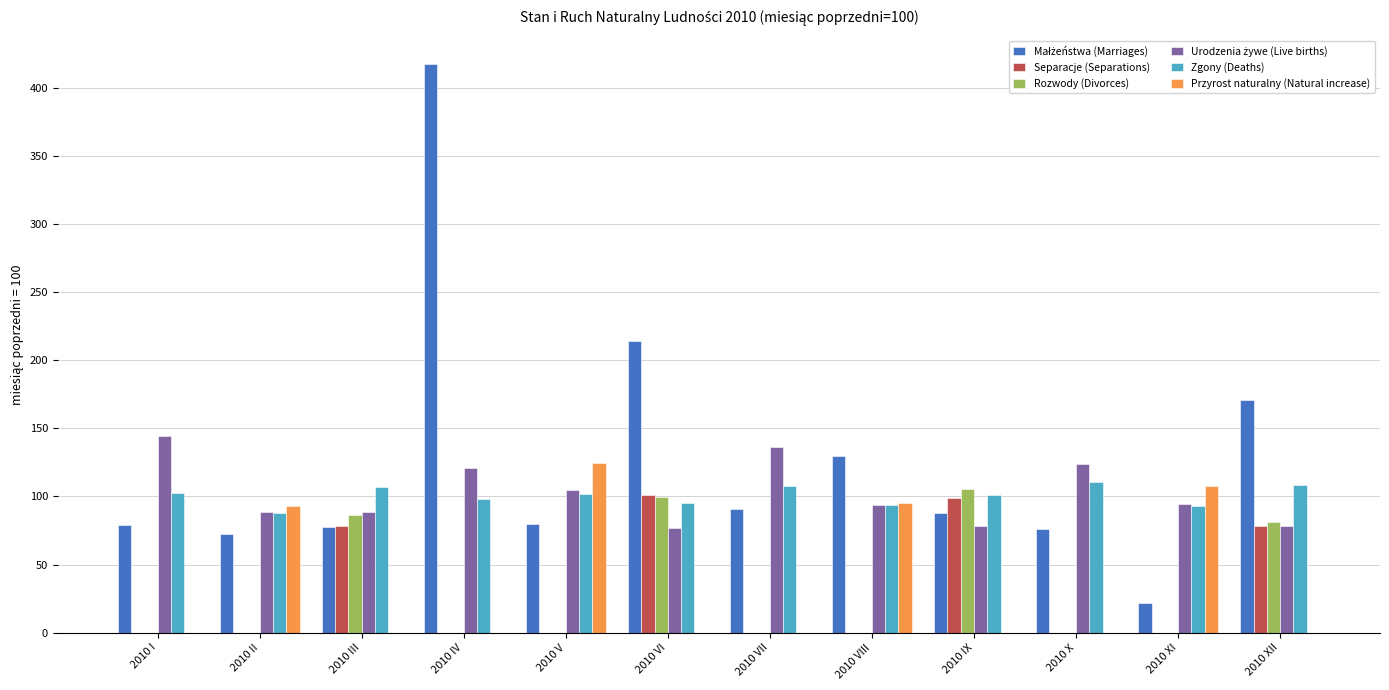

How many groups of bars are there?

12